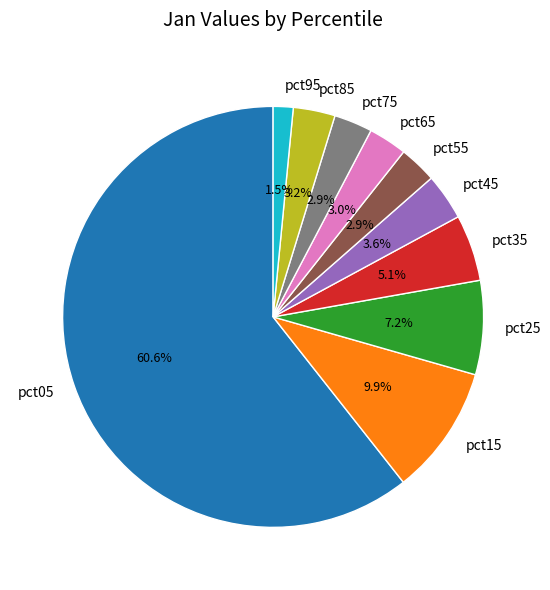

Which slice is the smallest?

pct95